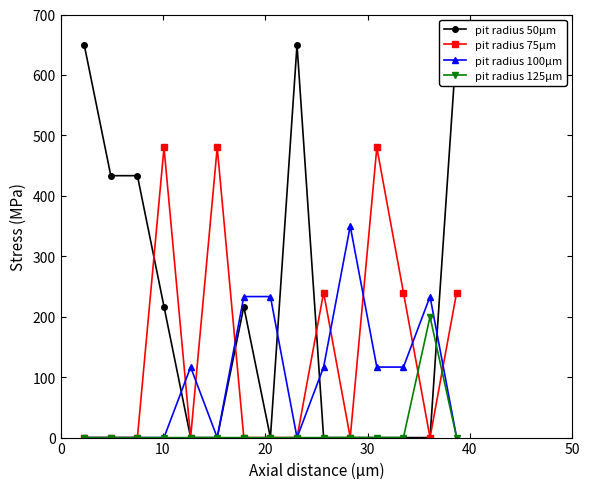

What is the value of the pit radius 50μm point at the 15th from the left?

650.0